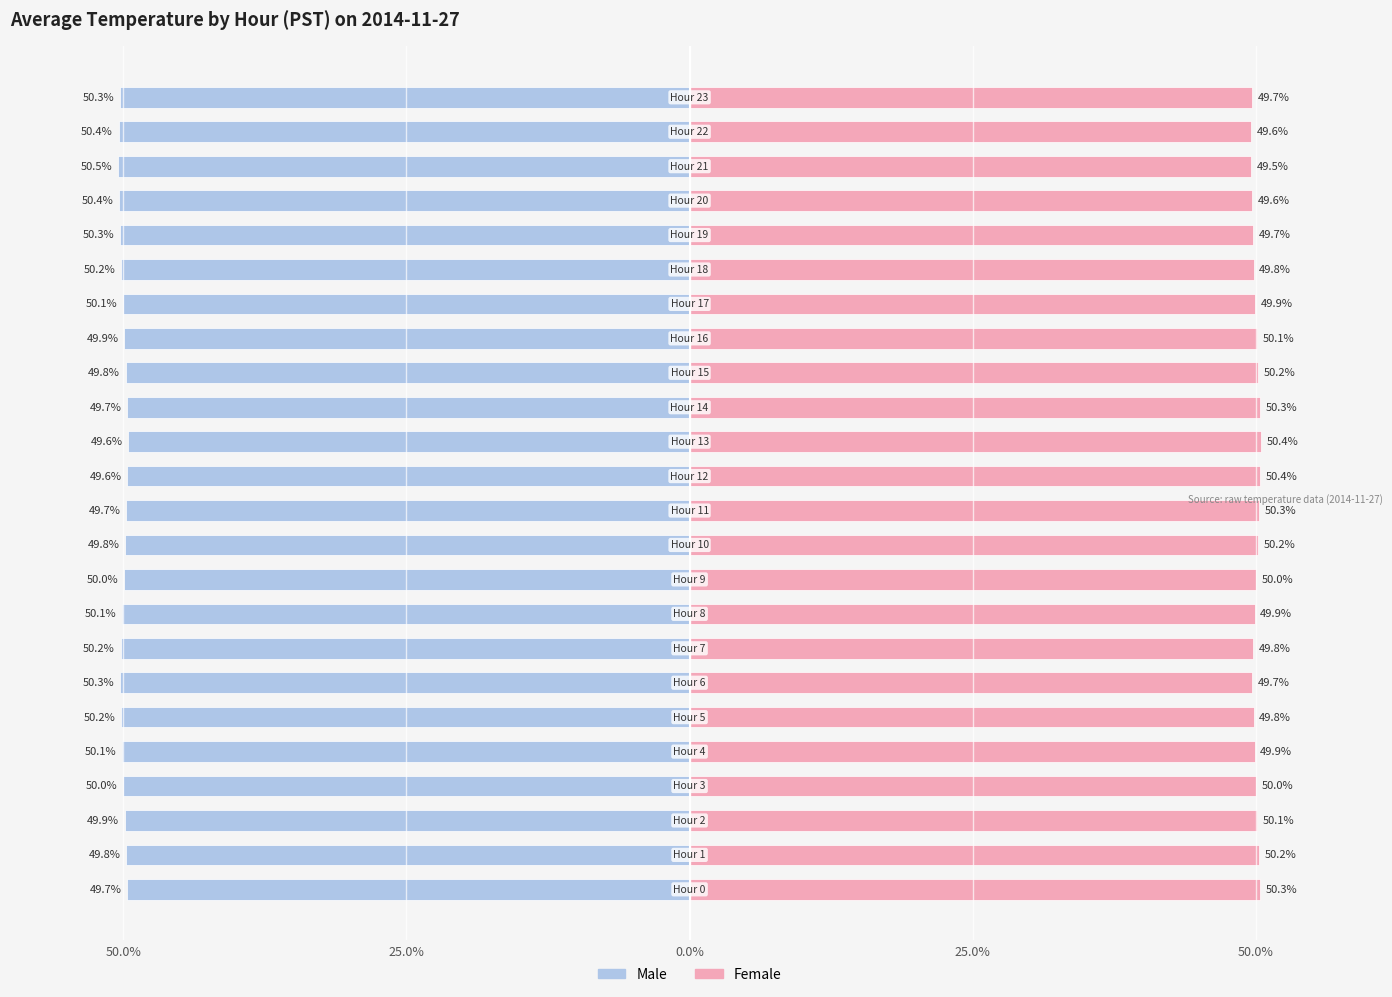

At which category does the chart reach its minimum across all series?

21